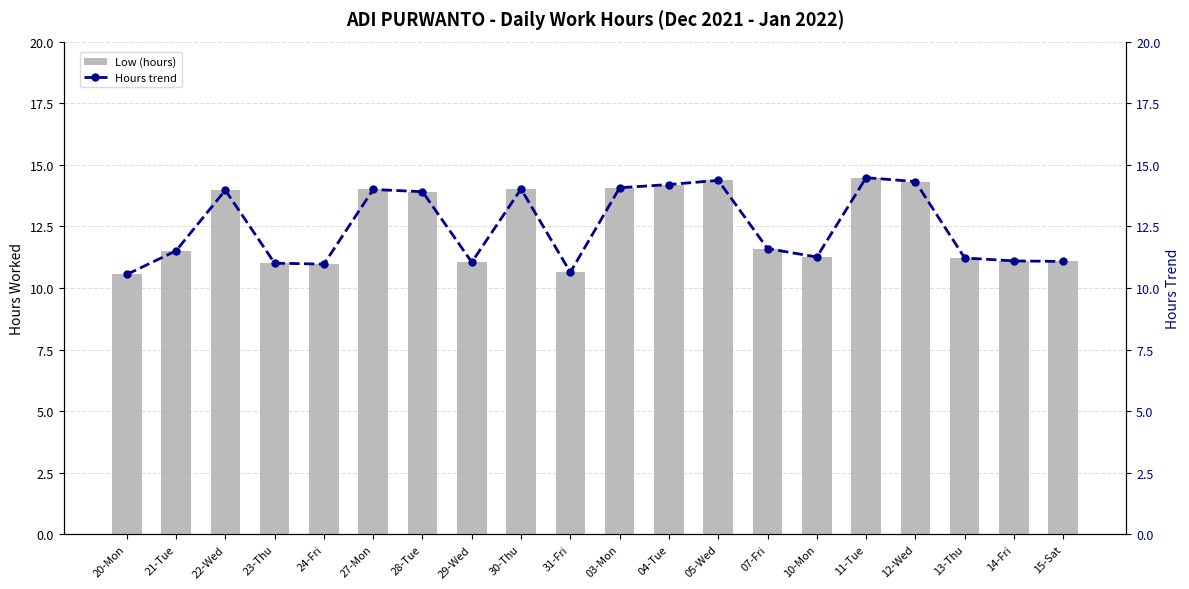

At which category is the sum across all series the highest?

11-Tue